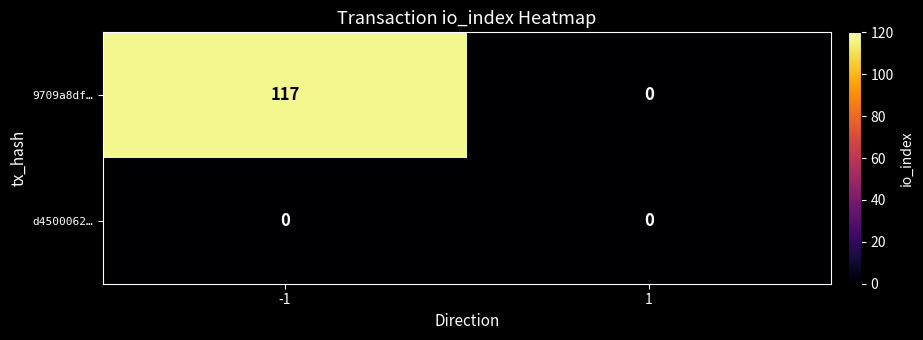

What is the maximum value shown in the chart?

117